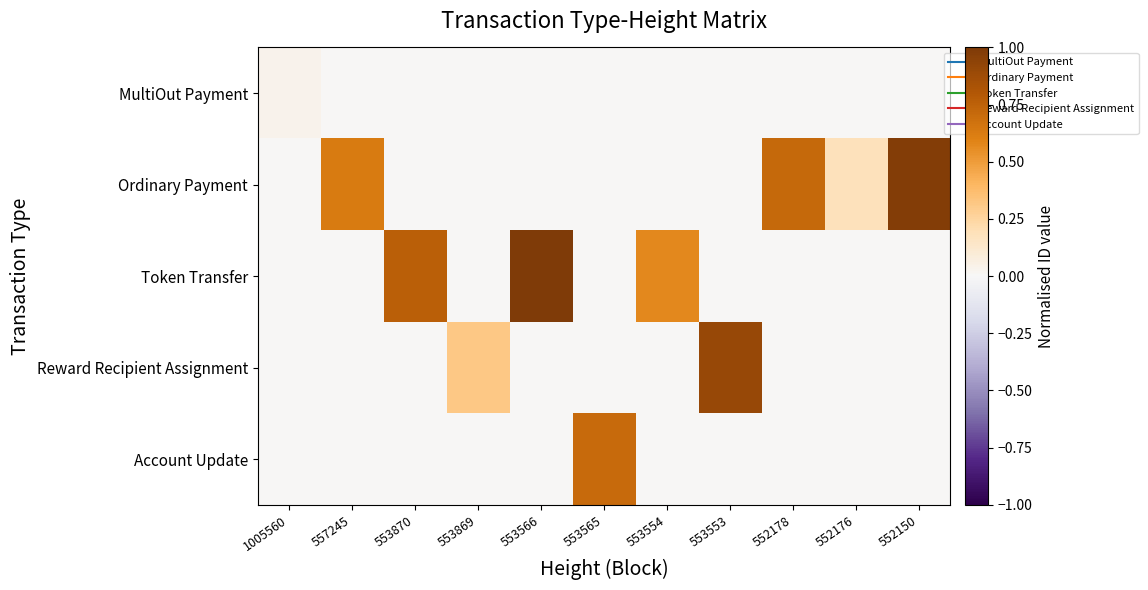

How many series are shown in this chart?

5